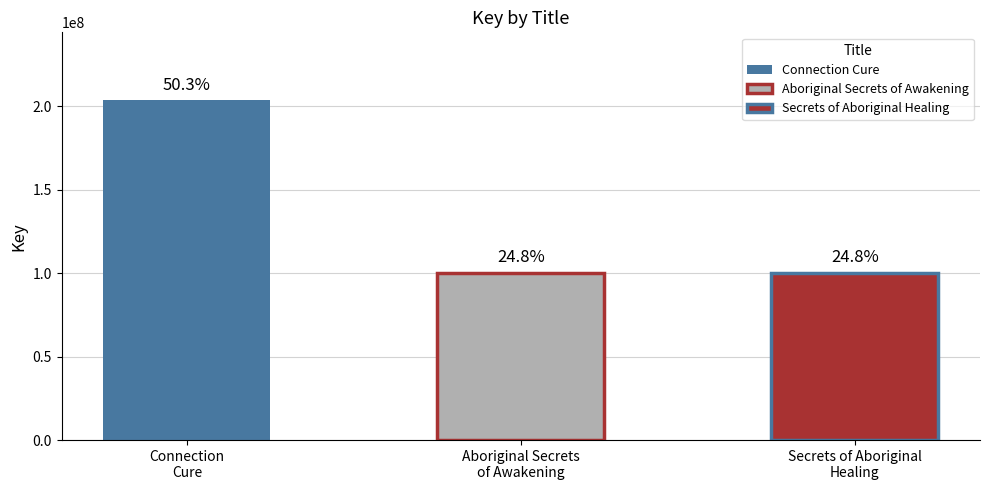

Reading left to right, list all the values displayed in this chart.

Connection Cure=203699247	Aboriginal Secrets of Awakening=100434980	Secrets of Aboriginal Healing=100437285